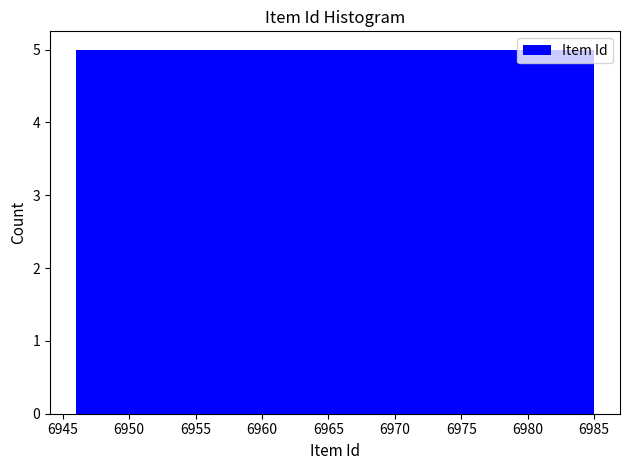

How tall is the bar that spans 6975.5 to 6980.0 on the x-axis? Neither the bar edges nor the heights are printed on the chart, so give them approximately, as read against the axes.

5